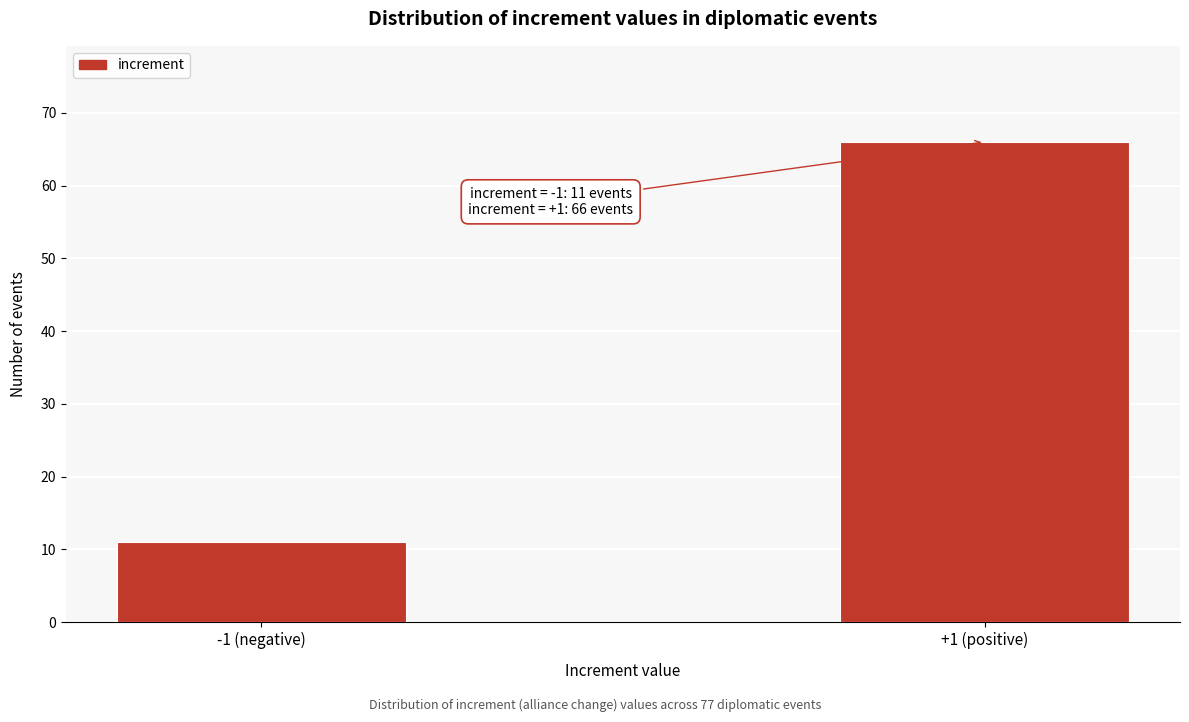

Reading right to left, what are all the values shown in this chart?

+1 (positive)=66	-1 (negative)=11